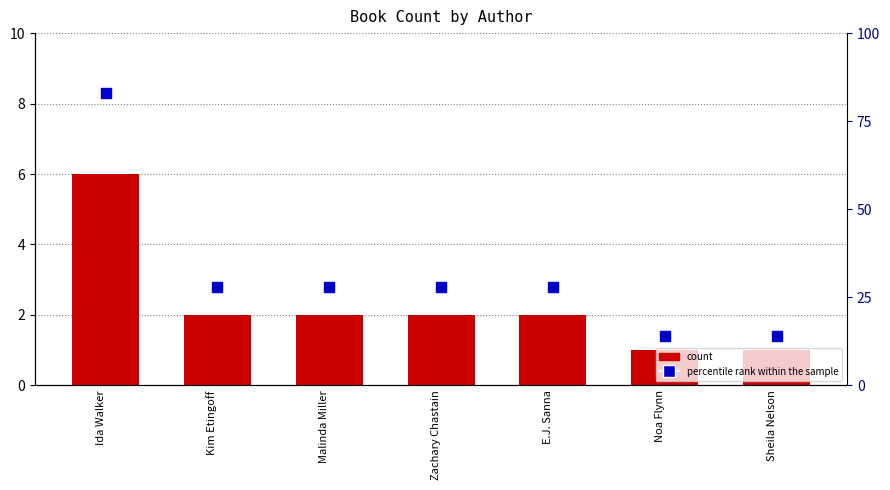

Which series reaches the maximum Y coordinate?

percentile rank within the sample